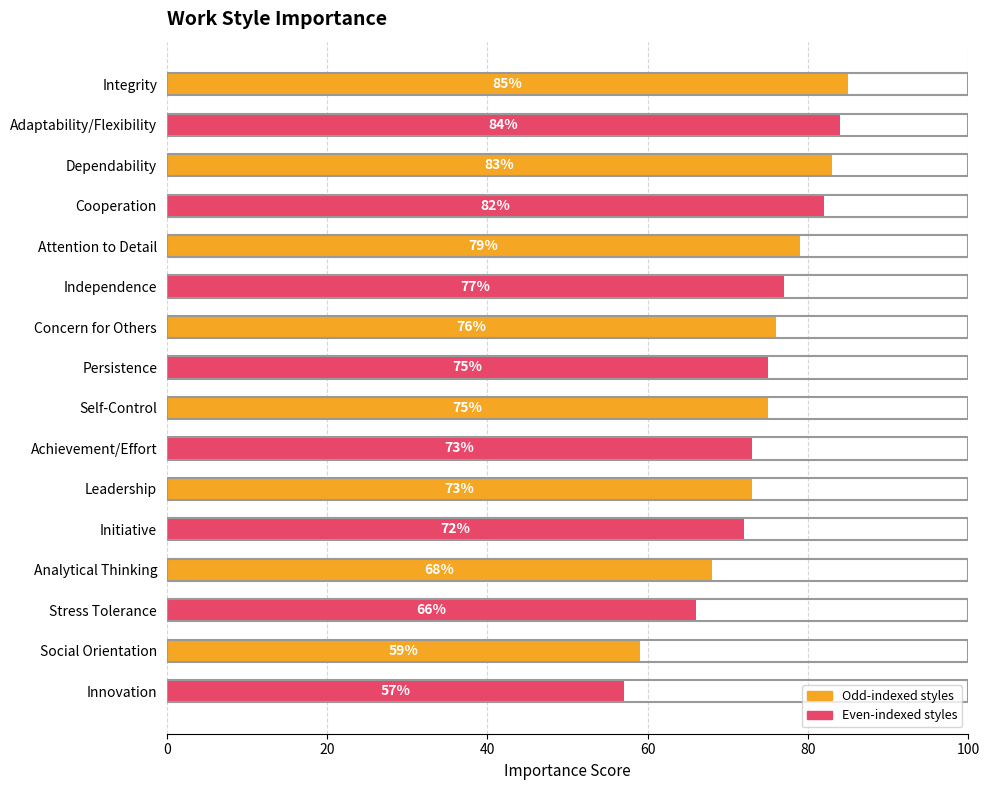

What is the average value?

74